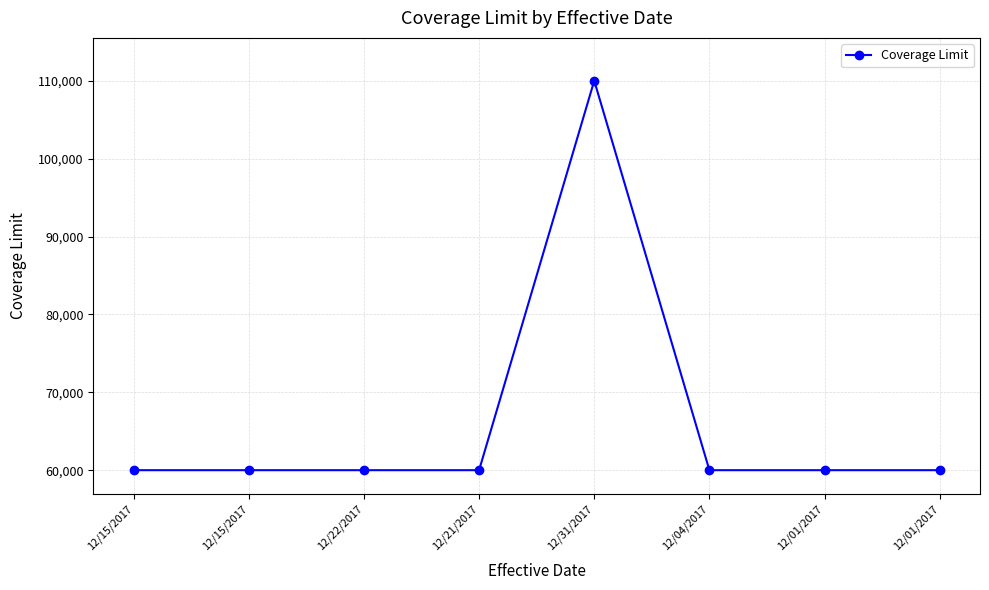

Reading left to right, what are all the values shown in this chart?

12/15/2017=60000	12/15/2017=60000	12/22/2017=60000	12/21/2017=60000	12/31/2017=110000	12/04/2017=60000	12/01/2017=60000	12/01/2017=60000